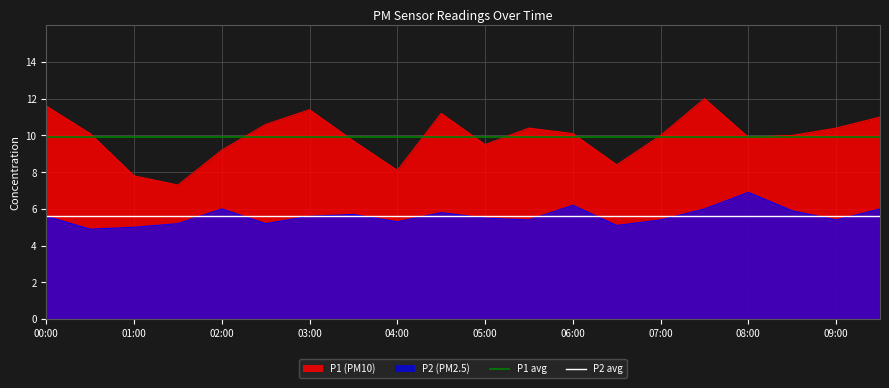

Which series has the largest range (max minus min)?

P1 (PM10)